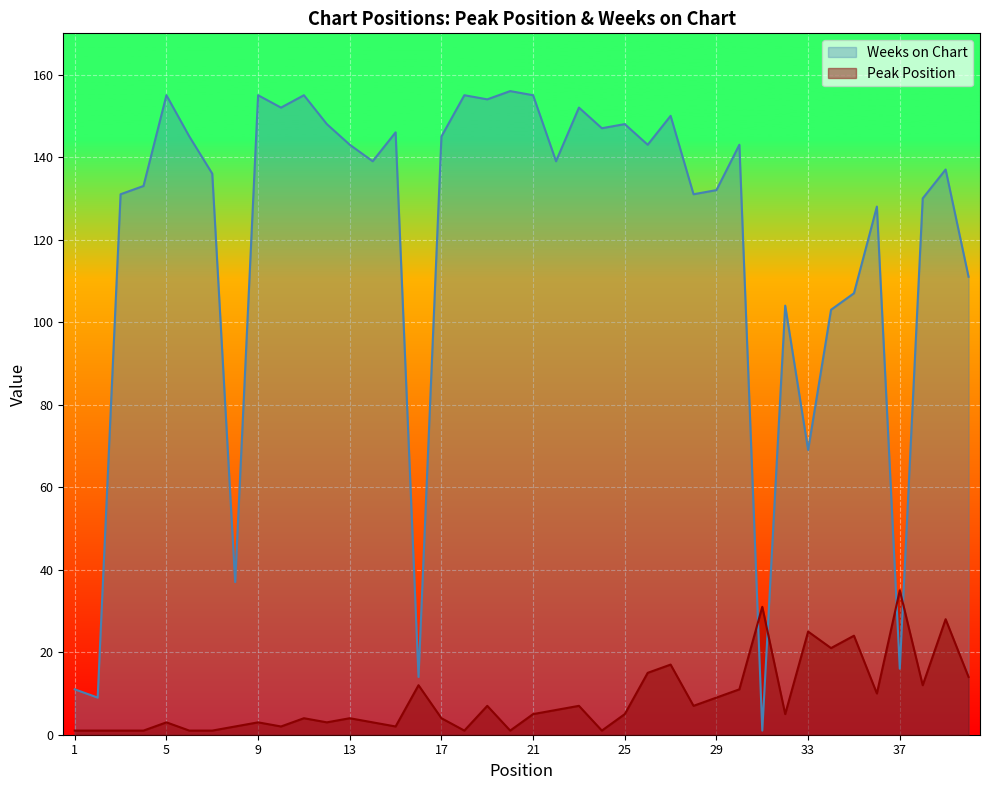

The Peak Position series shows 1 at 2. True or false?

False